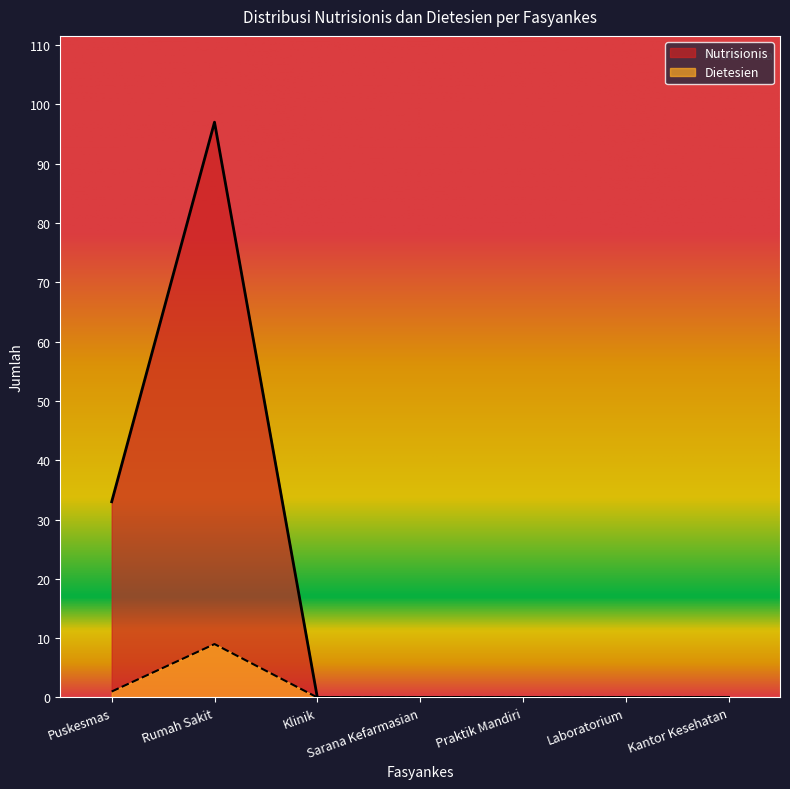

True or false: Dietesien and Nutrisionis cross at least once.

False